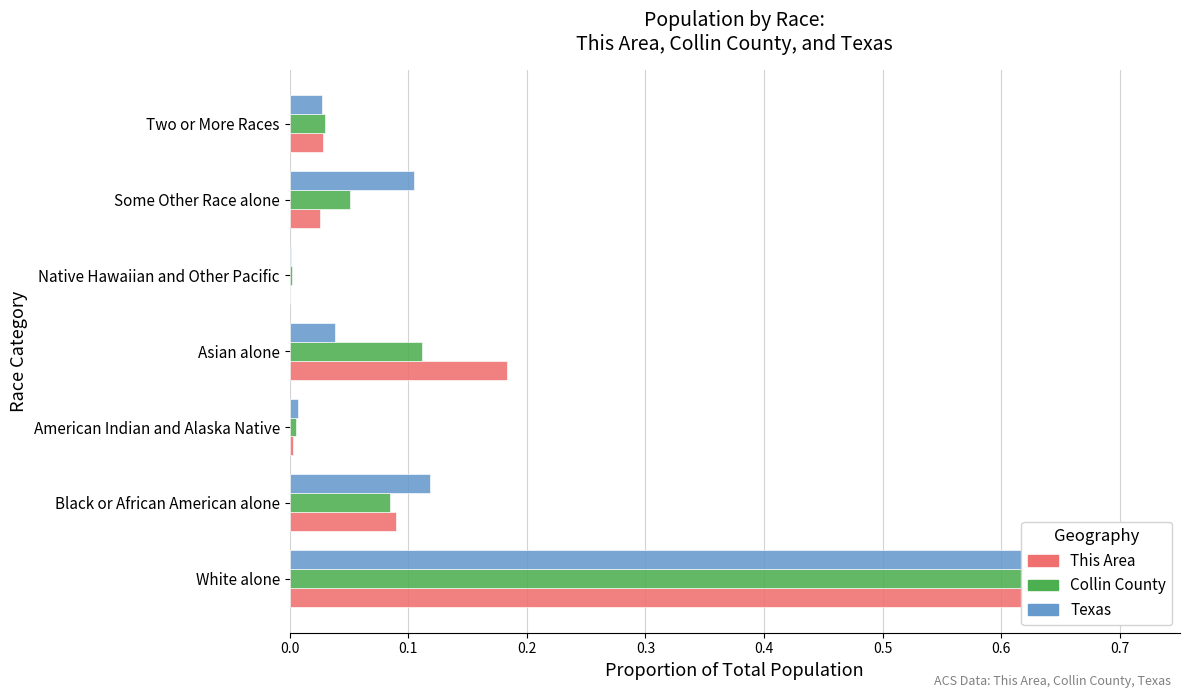

How many bars are there in each group?

3